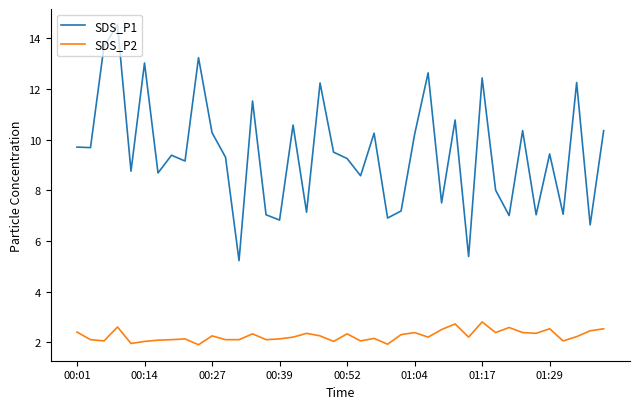

What is the difference between the maximum and minimum values in the SDS_P2 series?

0.9